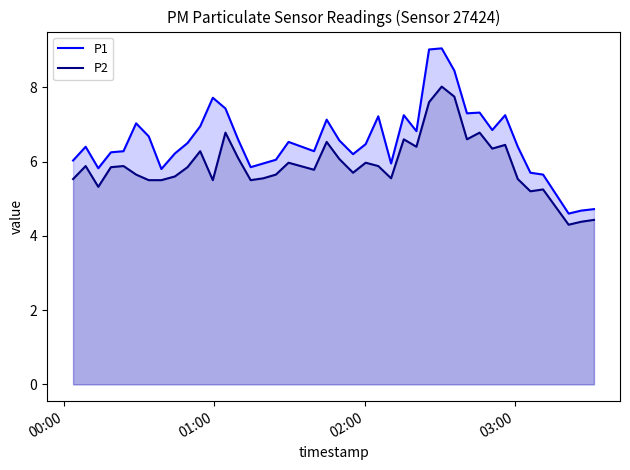

Which series has the widest spread of values?

P1